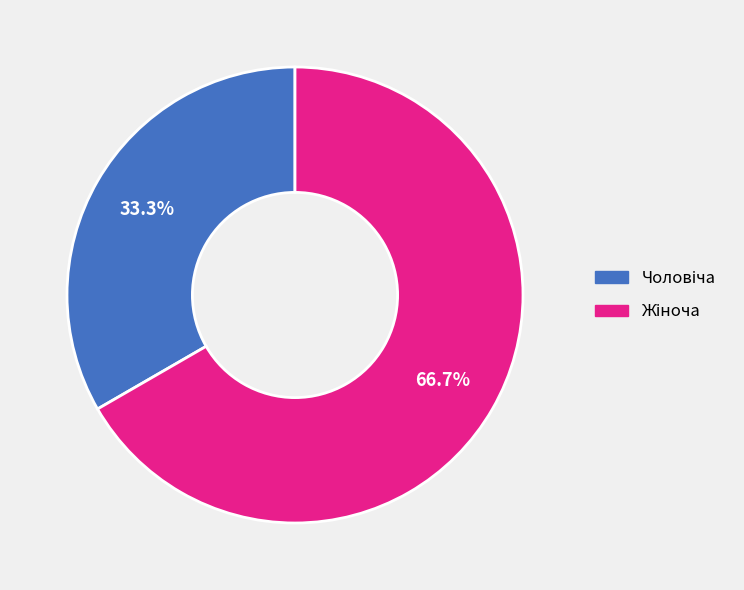

Is there any slice that represents more than half of the pie?

Yes